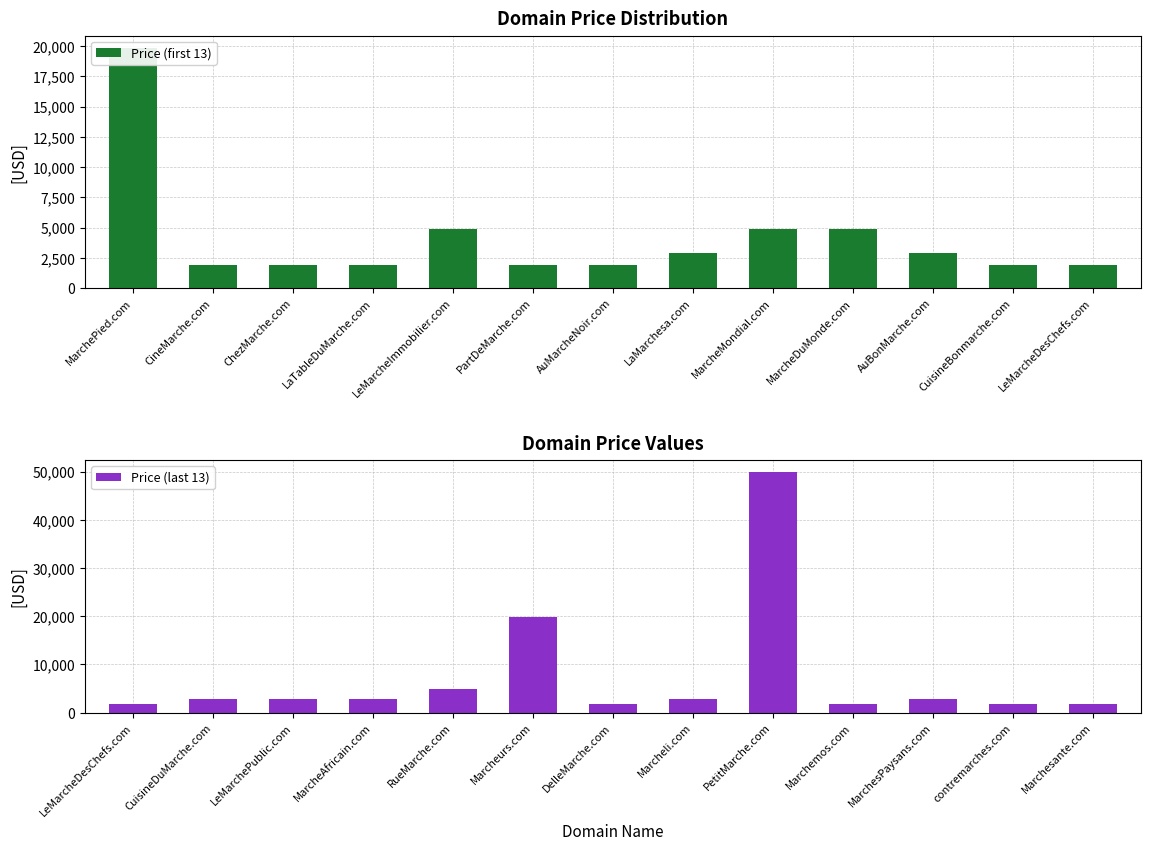

Between PartDeMarche.com and CineMarche.com, which is larger?

PartDeMarche.com